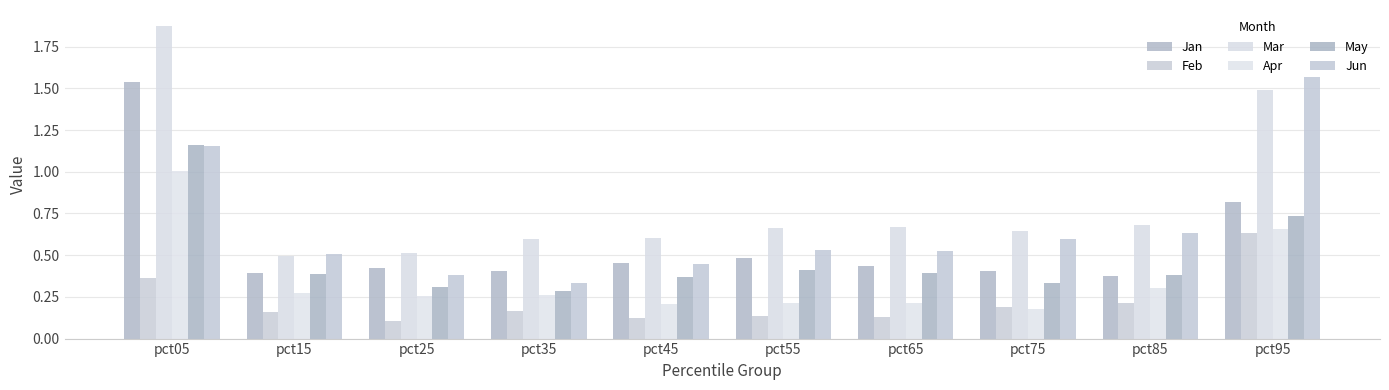

At pct75, list the series in order from largest to smallest.

Mar, Jun, Jan, May, Feb, Apr